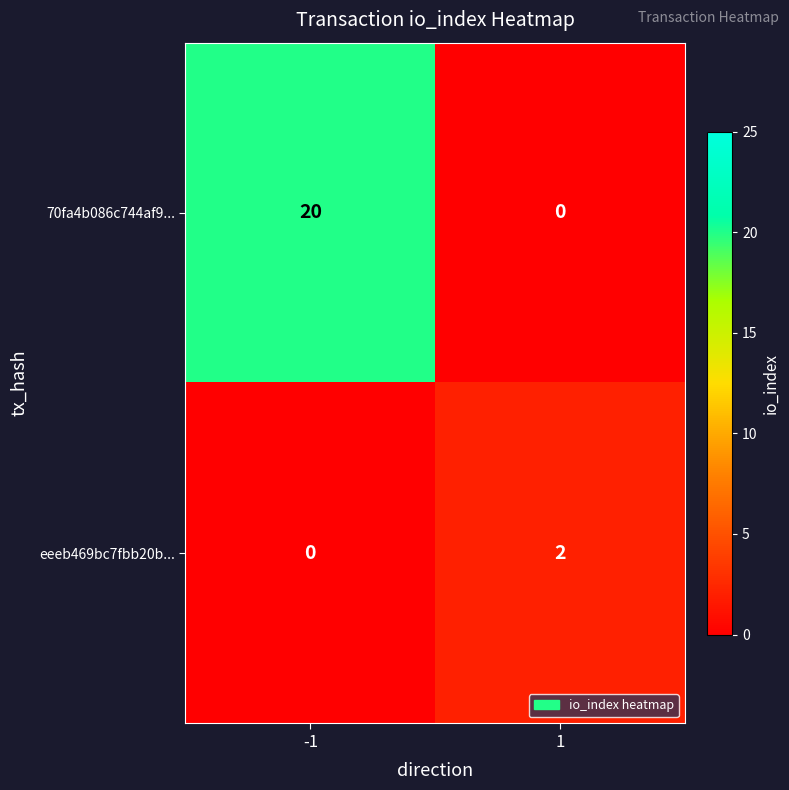

What is the greatest value displayed?

20